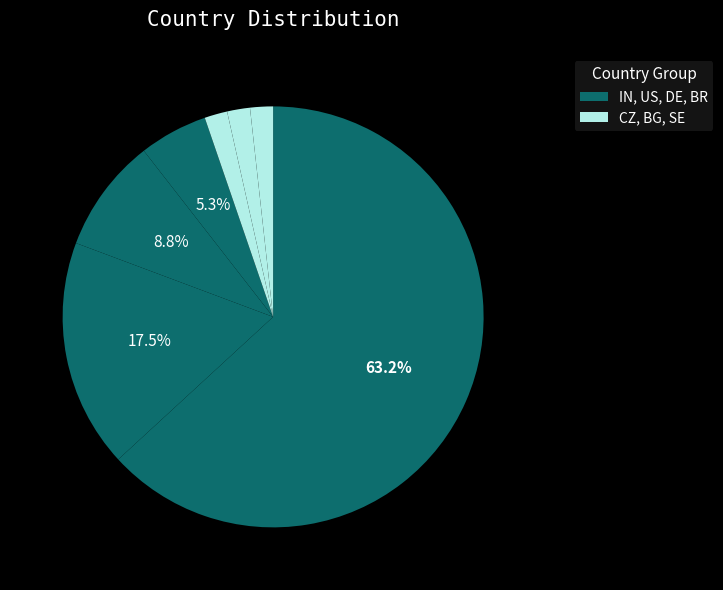

To the nearest percent, what is the average slice percentage?

14%